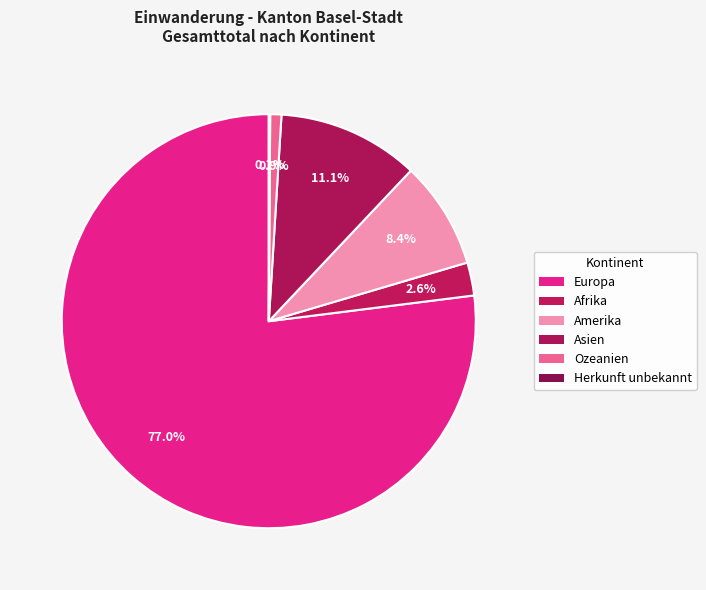

Is there a majority slice in this chart?

Yes